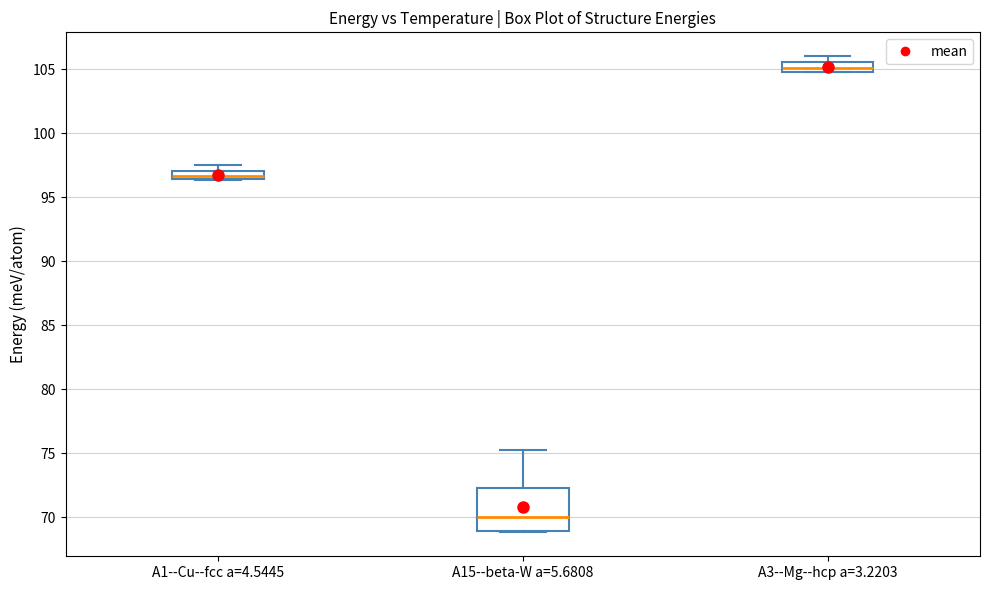

Comparing the boxes themselves (not the whiskers), which one is the tallest?

A15--beta-W a=5.6808